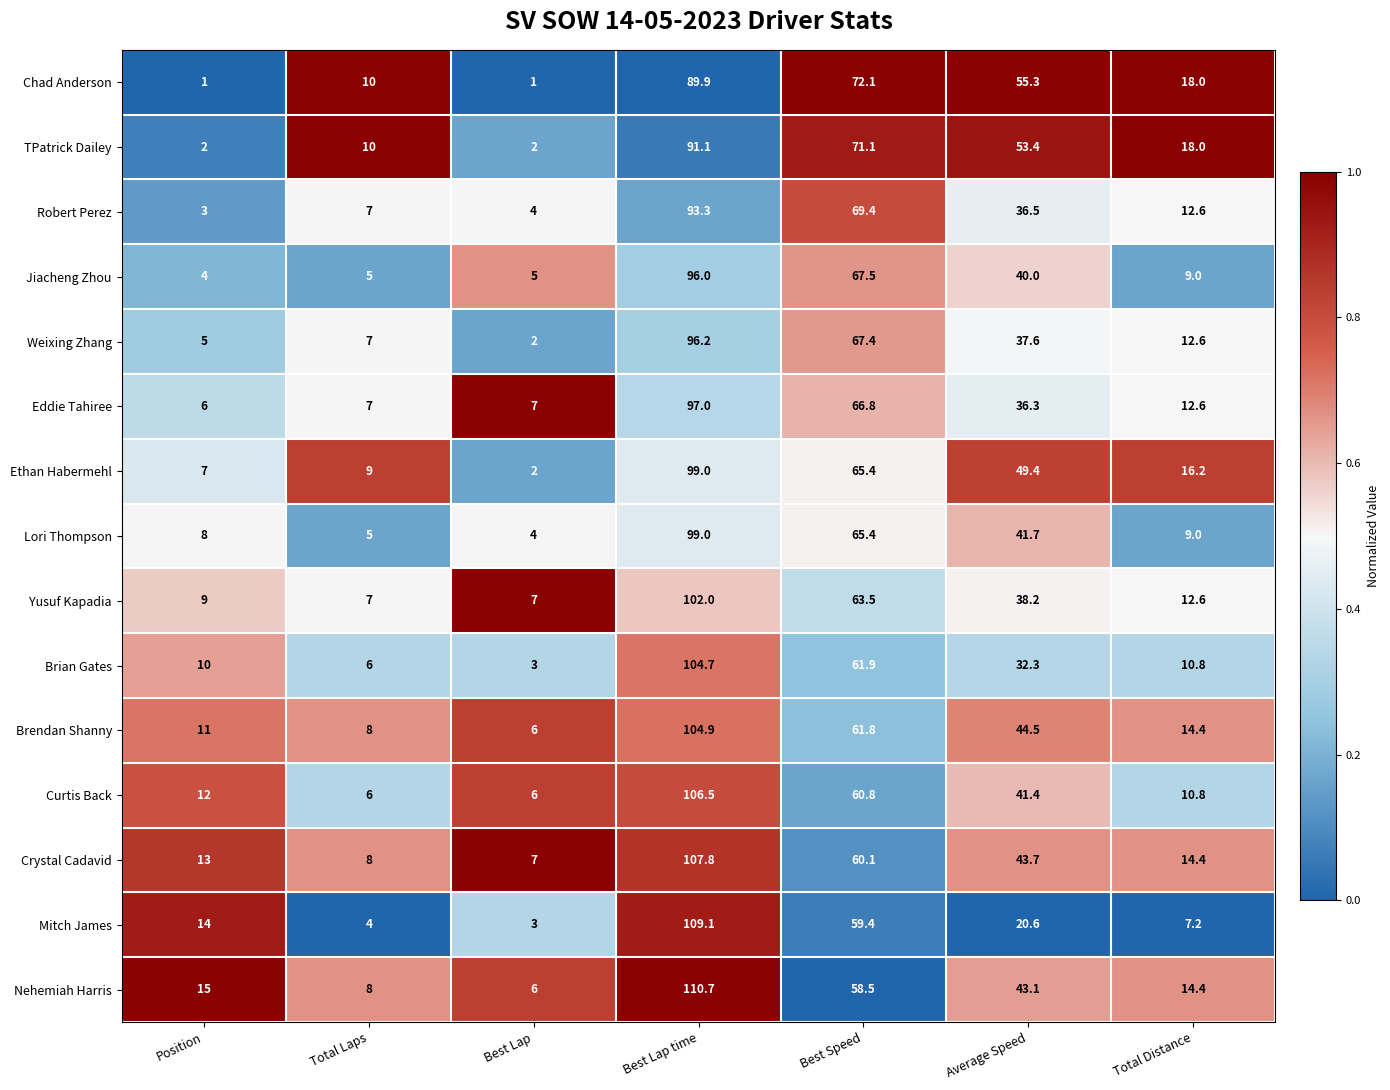

What is the difference between the maximum and minimum values in the Crystal Cadavid series?

100.8